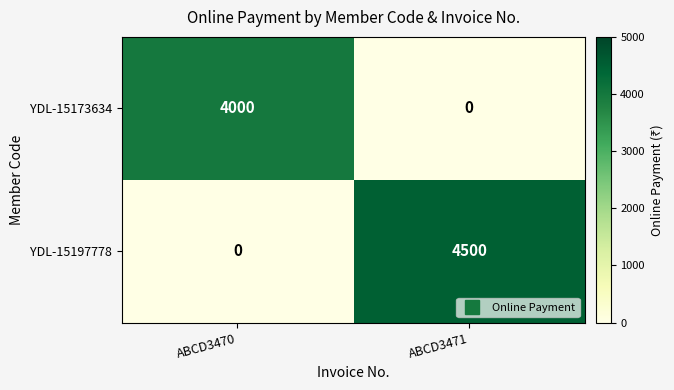

Reading left to right, list all the values displayed in this chart.

YDL-15173634: ABCD3470=4000	ABCD3471=0
YDL-15197778: ABCD3470=0	ABCD3471=4500